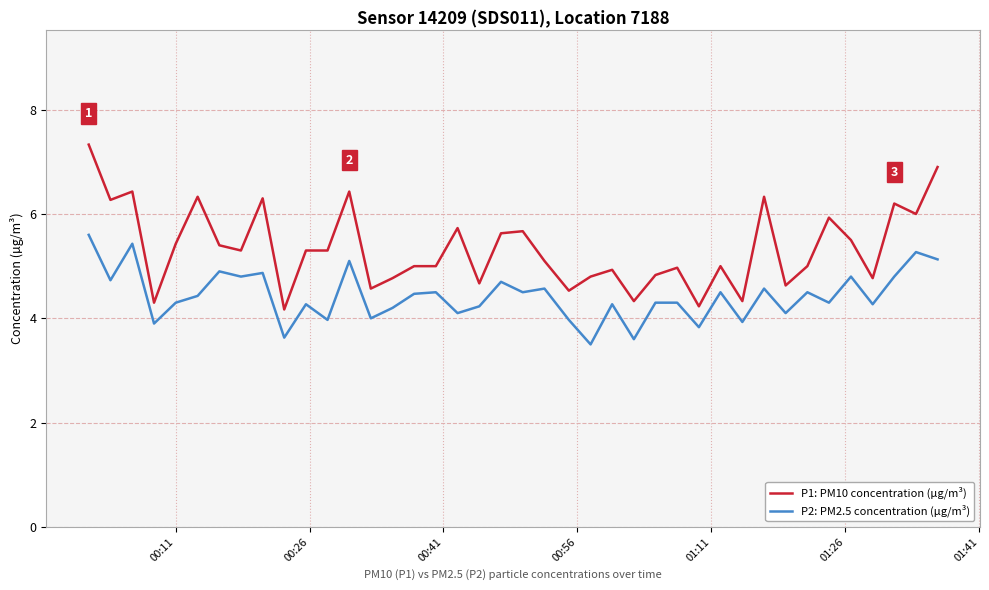

Which series has the largest total across all categories?

P1: PM10 concentration (µg/m³)